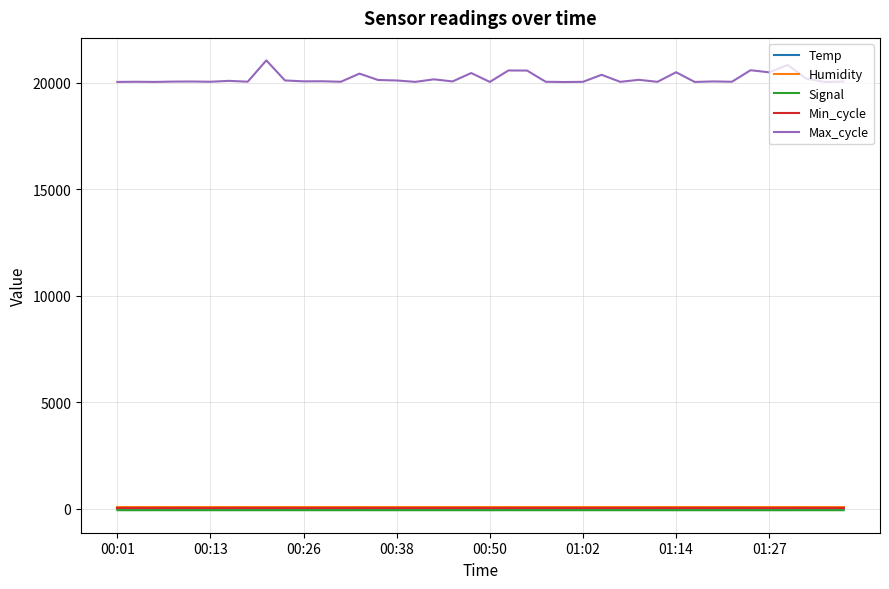

What is the maximum value shown in the chart?

21052.0